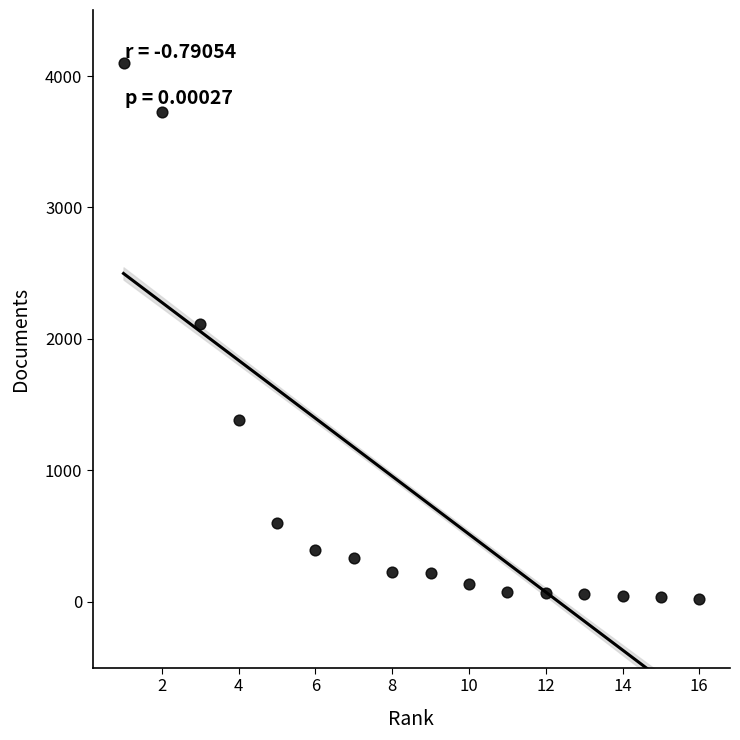

What Y value in the scatter plot is closest to 2060?

2113